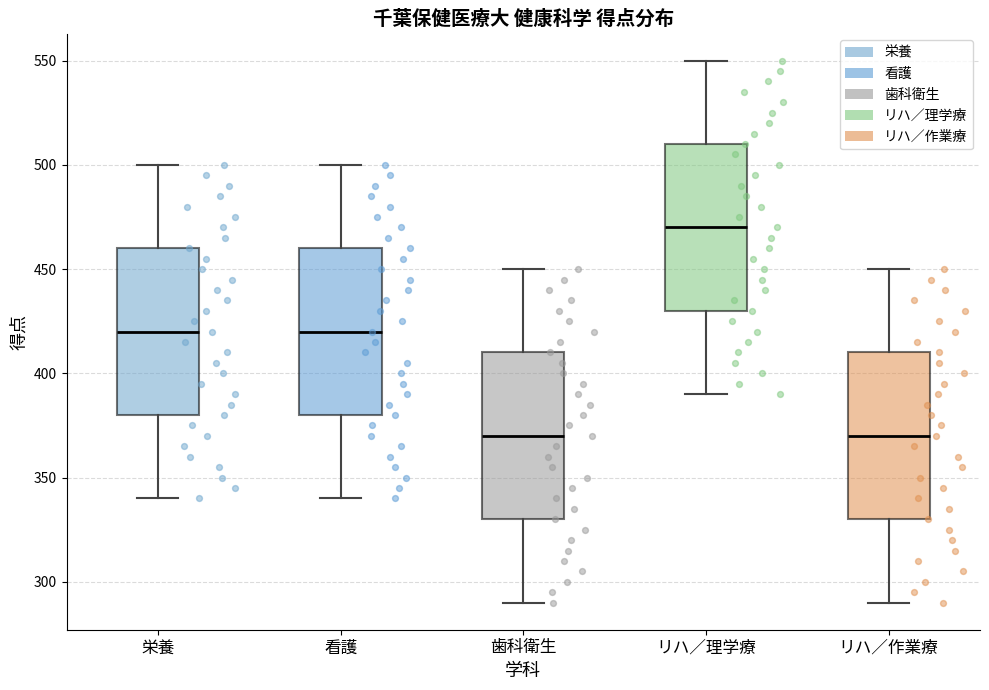

Which box has the highest median line?

リハ／理学療